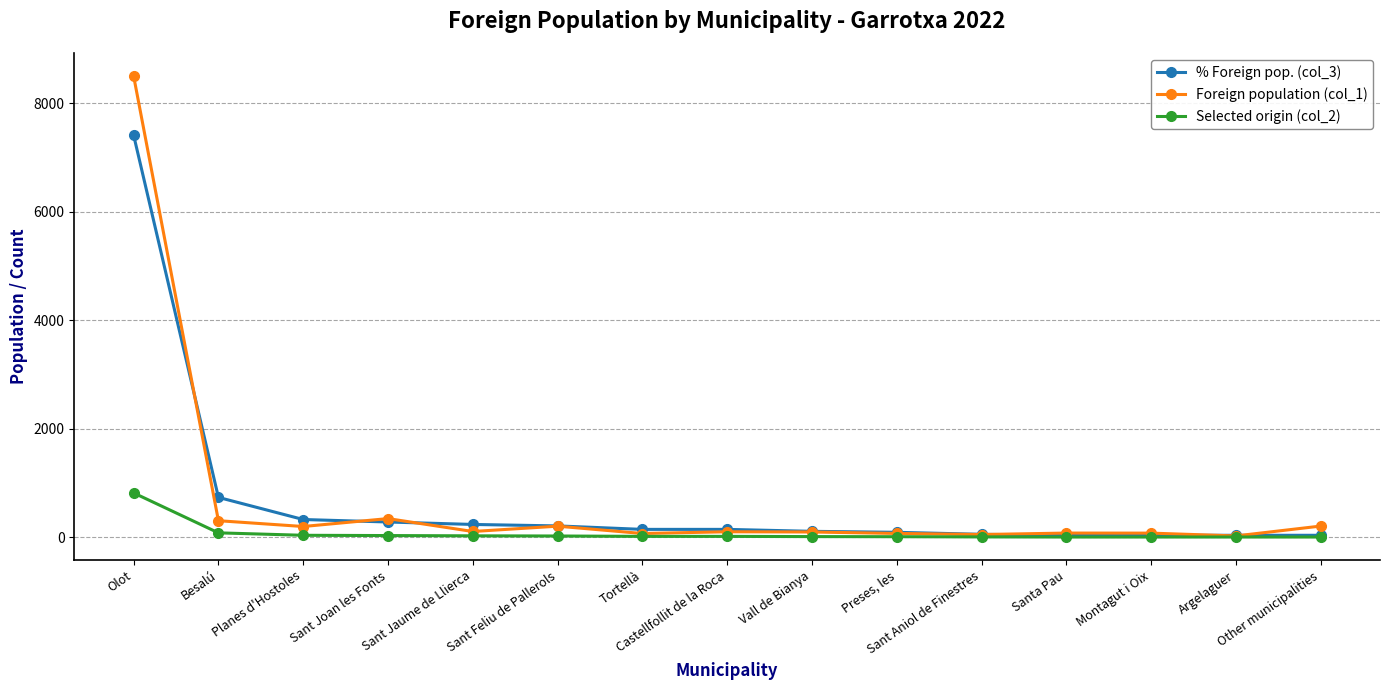

Which category has the highest value in the Foreign population (col_1) series?

Olot